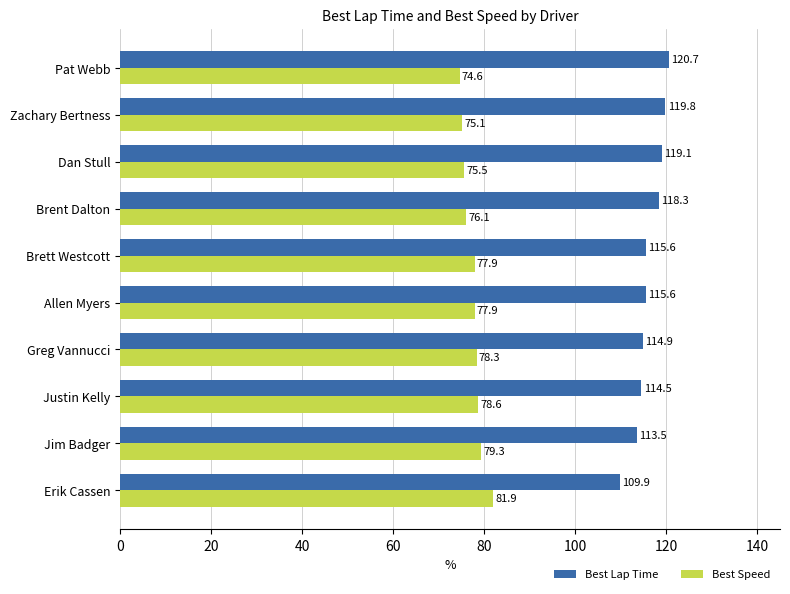

What is the spread (max minus min) of values at Brett Westcott?

37.7